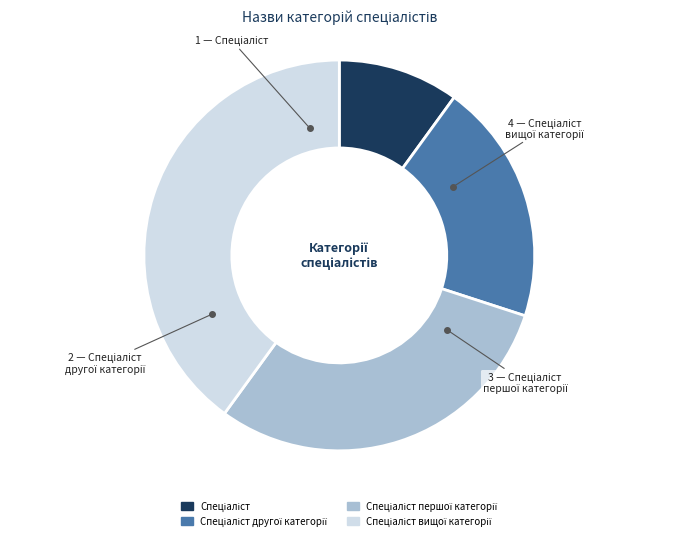

Does any single category account for the majority?

No